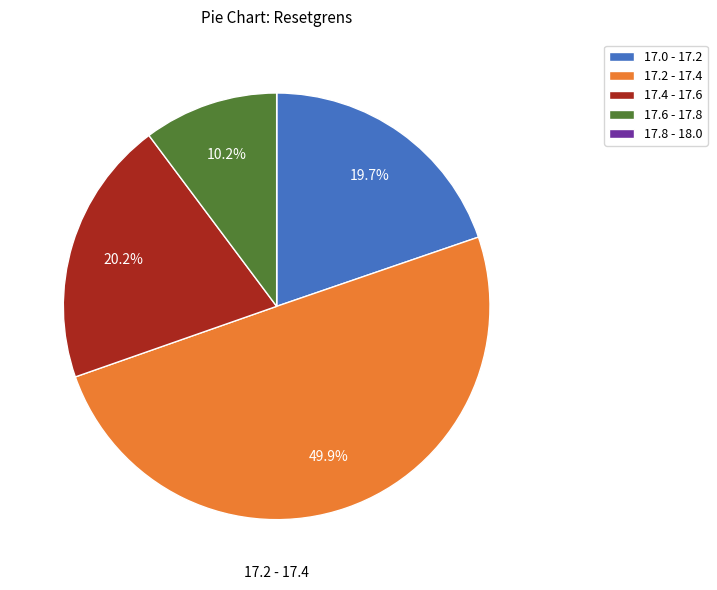

Does 17.0 - 17.2 account for over 50% of the chart?

No